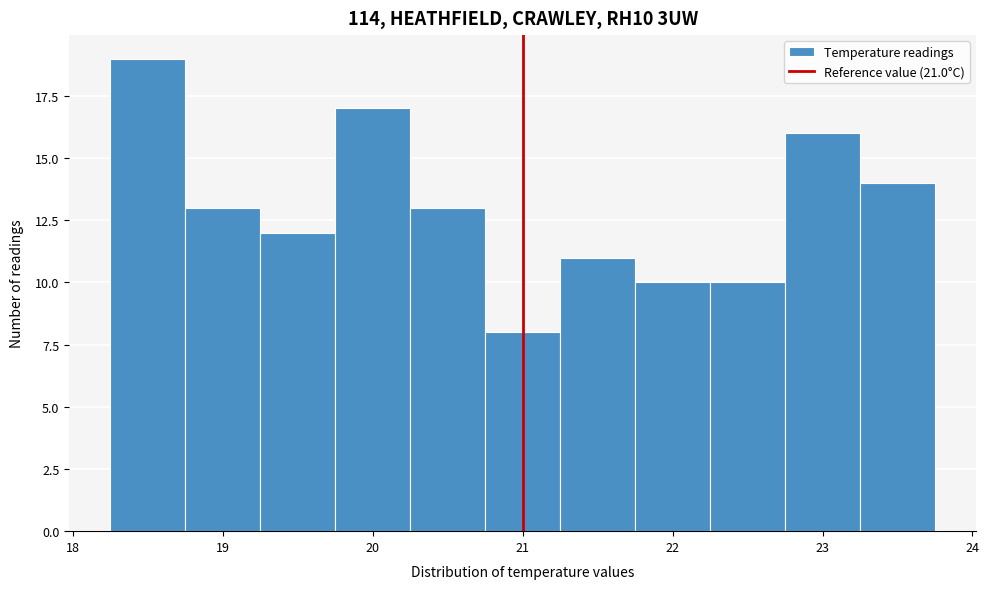

Reading left to right, transcribe this chart: for each bar, give the range it covers on the x-axis and its height. Neither the bar edges nor the heights are printed on the chart, so give them approximately, as read against the axes.

18.25 to 18.75: 19
18.75 to 19.25: 13
19.25 to 19.75: 12
19.75 to 20.25: 17
20.25 to 20.75: 13
20.75 to 21.25: 8
21.25 to 21.75: 11
21.75 to 22.25: 10
22.25 to 22.75: 10
22.75 to 23.25: 16
23.25 to 23.75: 14